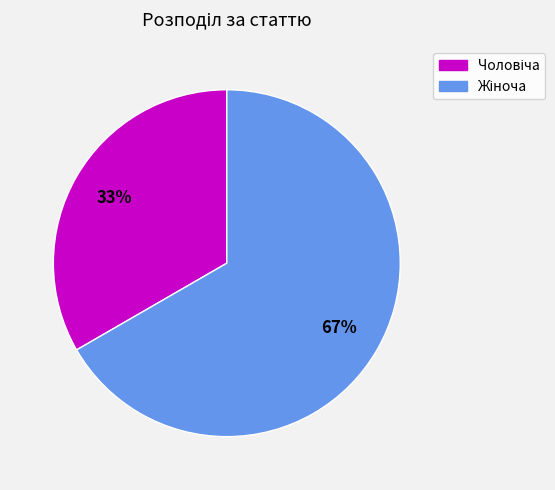

Count the number of slices in the pie.

2